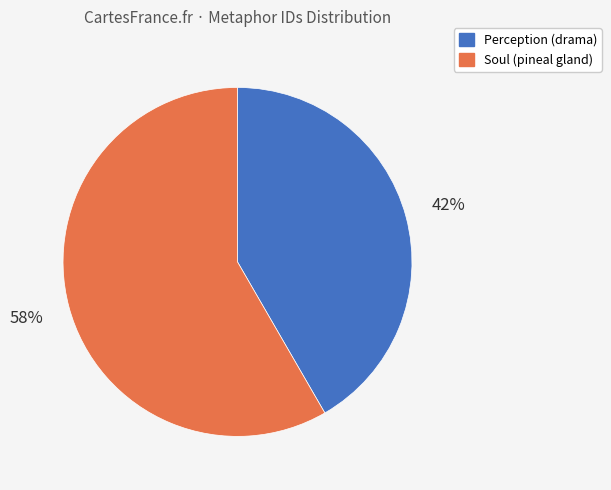

Does any single category account for the majority?

Yes